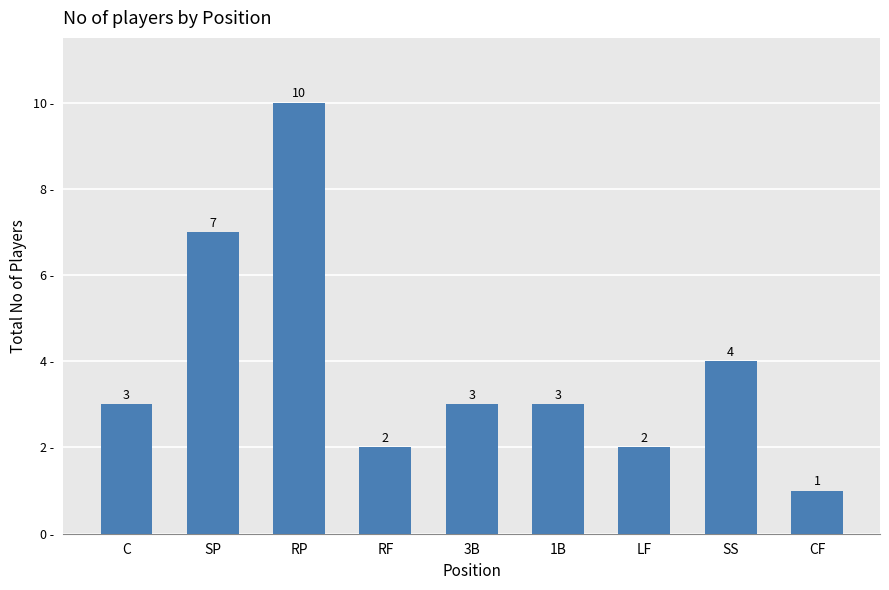

True or false: the data shows 2 at RF.

True